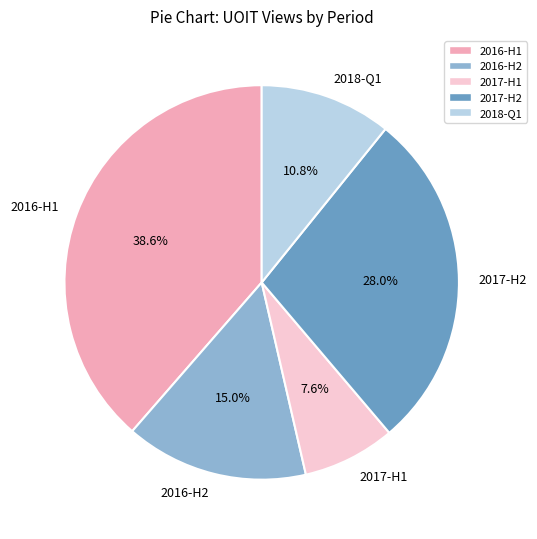

Does 2017-H1 represent more than half of the total?

No